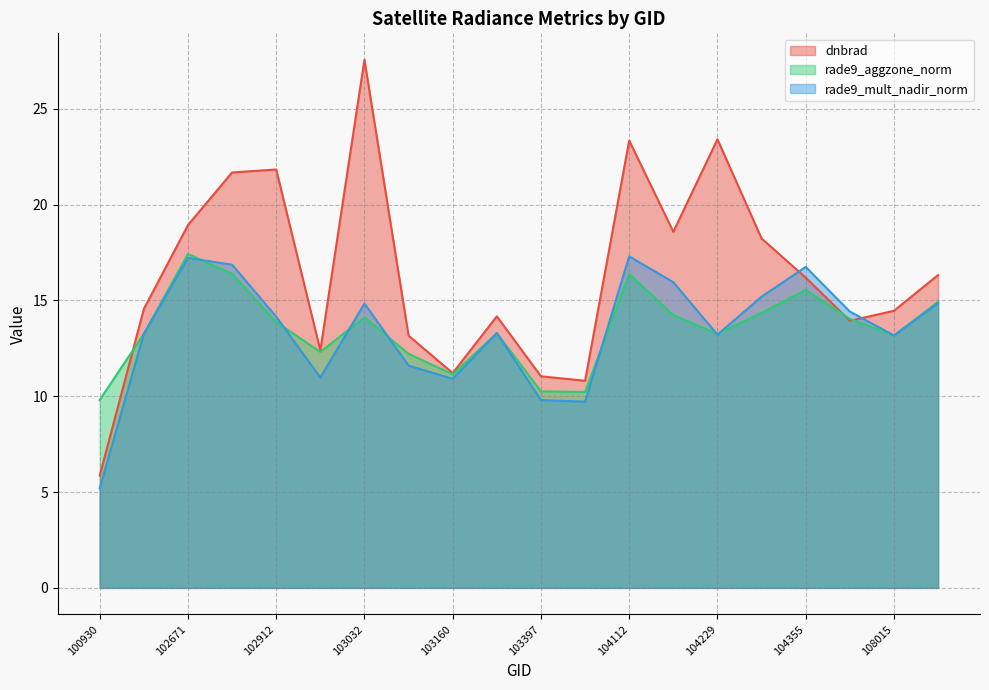

Reading left to right, what are all the values shown in this chart?

dnbrad (line): 5.9	14.6	18.9	21.7	21.8	12.4	27.6	13.2	11.2	14.2	11.0	10.8	23.3	18.6	23.4	18.2	16.2	13.9	14.5	16.3
rade9_aggzone_norm (line): 9.8	13.3	17.4	16.4	13.9	12.3	14.1	12.2	11.1	13.3	10.3	10.2	16.4	14.2	13.3	14.4	15.6	14.0	13.2	14.9
rade9_mult_nadir_norm (line): 5.2	13.3	17.2	16.9	14.2	11.0	14.8	11.6	10.9	13.3	9.8	9.7	17.3	16.0	13.2	15.2	16.8	14.4	13.2	14.9